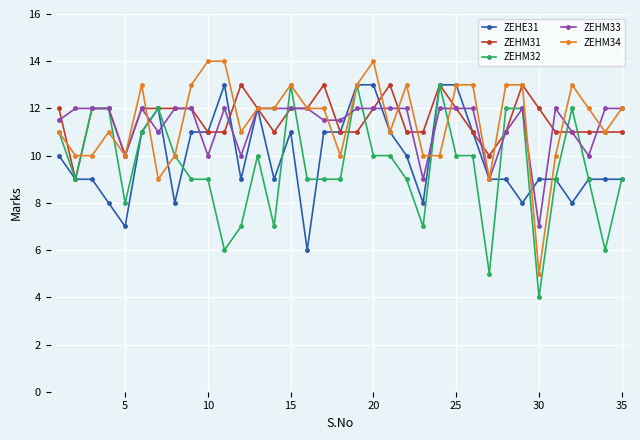

True or false: ZEHM34 has more than 1 interior local peaks.

True